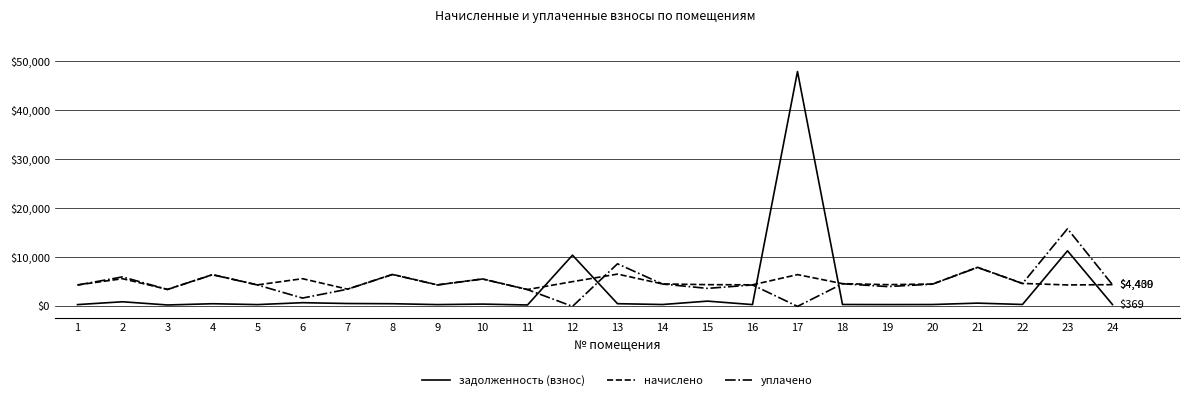

The уплачено series shows 3074.2 at 4. True or false?

False